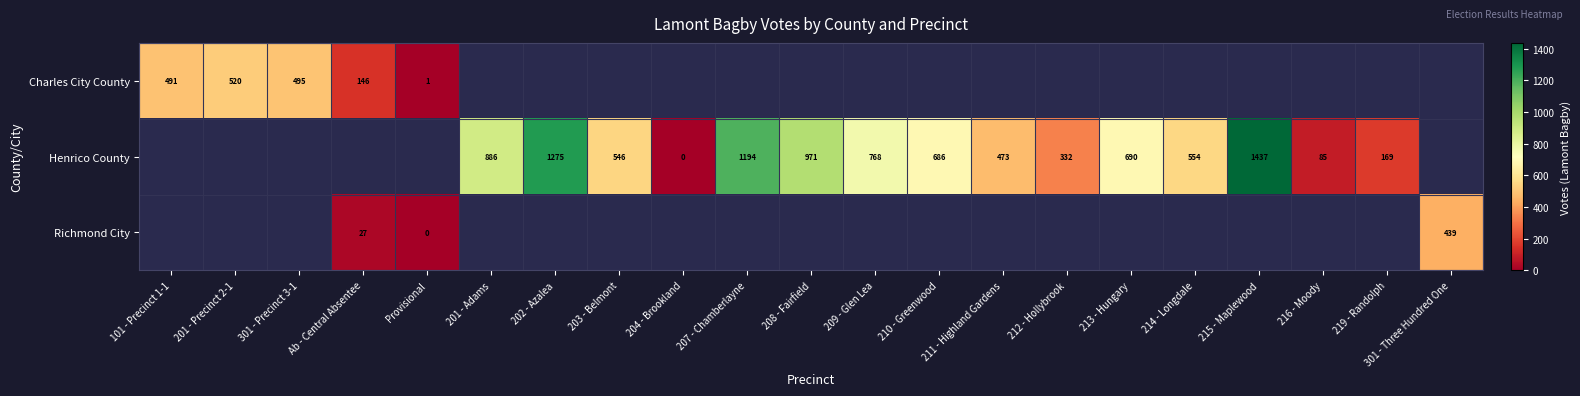

Between 301 - Three Hundred One and 214 - Longdale, which is larger?

214 - Longdale